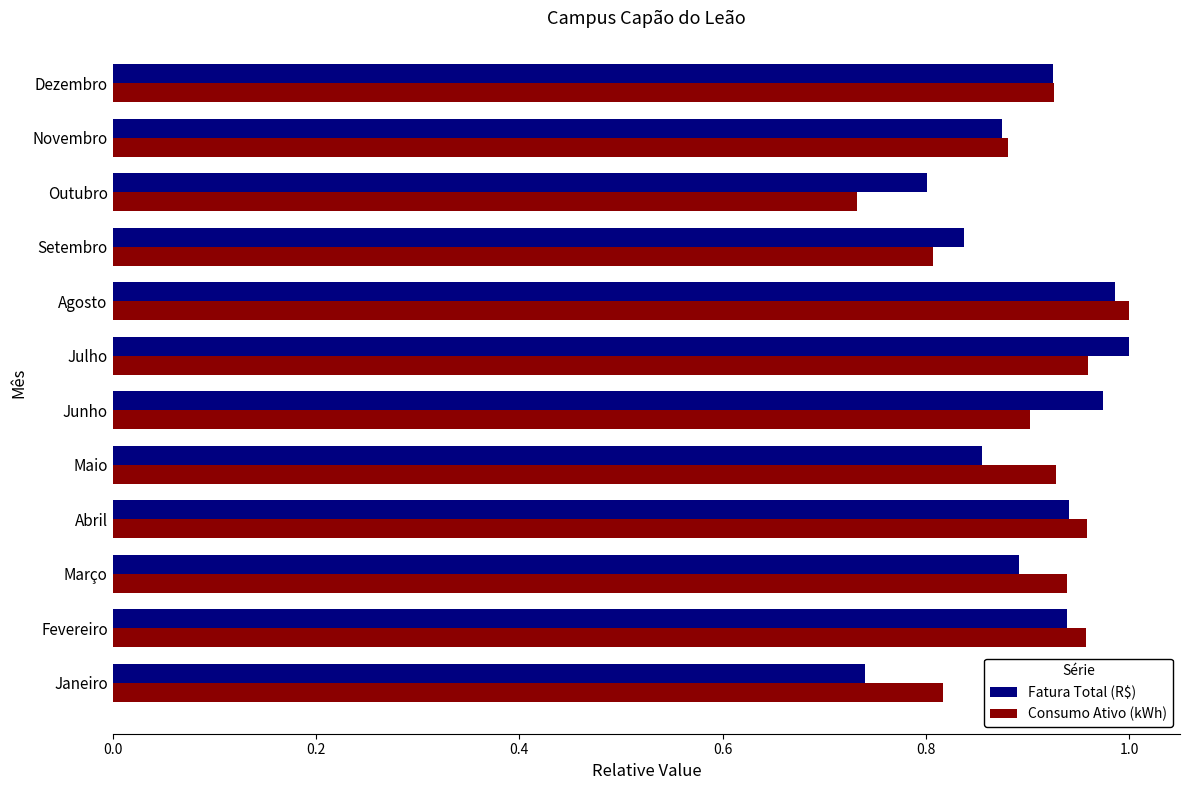

Rank the series at Outubro from highest to lowest value.

Fatura Total (R$), Consumo Ativo (kWh)